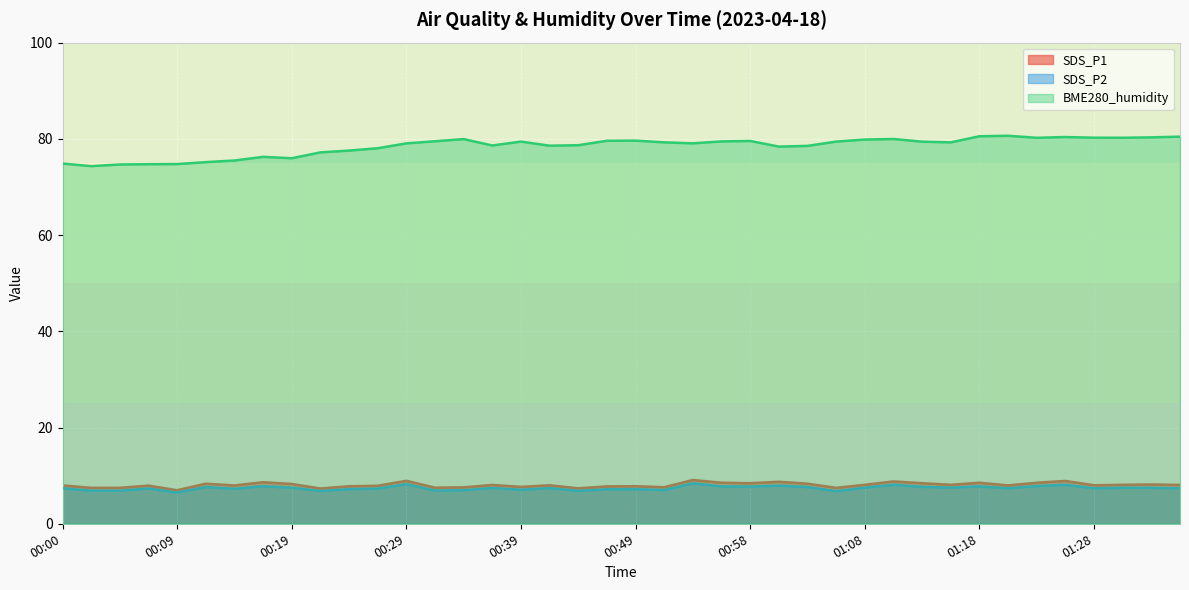

What is the average value of the BME280_humidity series?

78.4